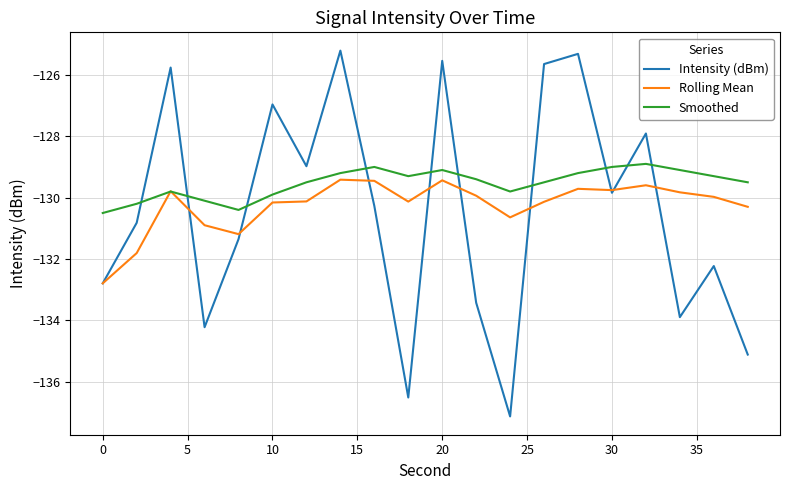

Which series has the widest spread of values?

Intensity (dBm)